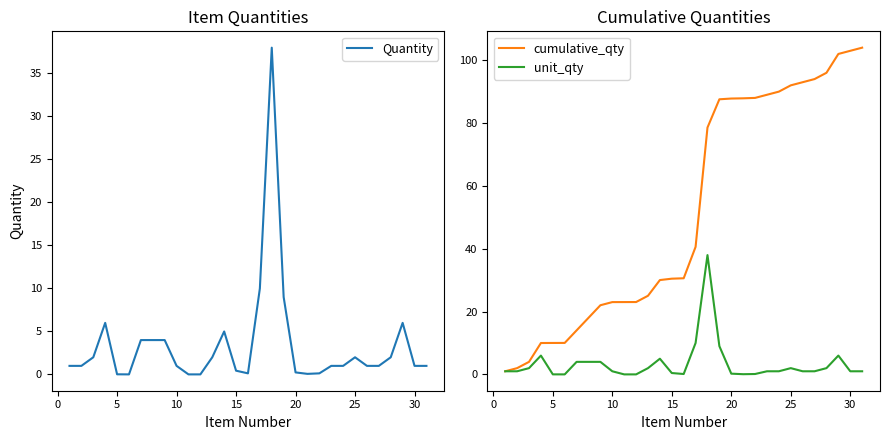

What is the average value of the Quantity series?

3.4